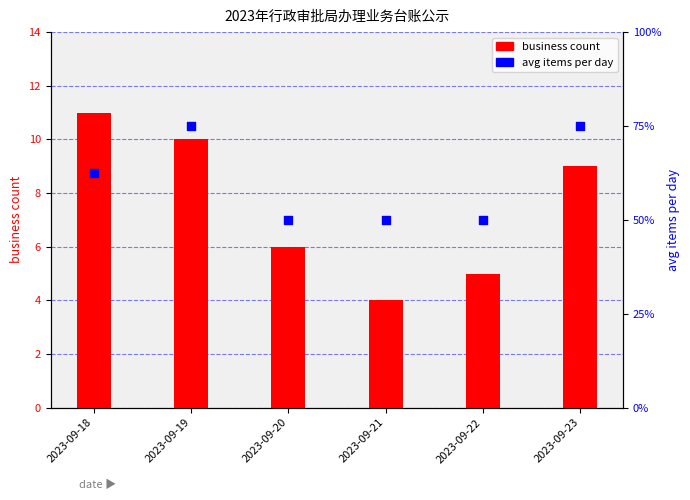

Which series has the widest spread of Y values?

business count